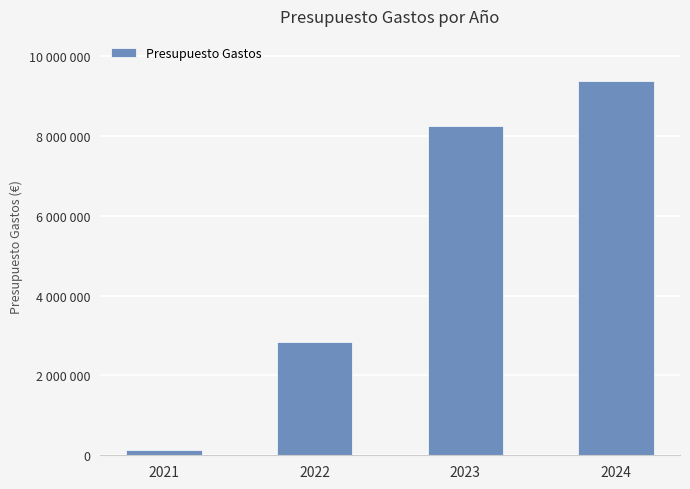

Are the bars horizontal?

No